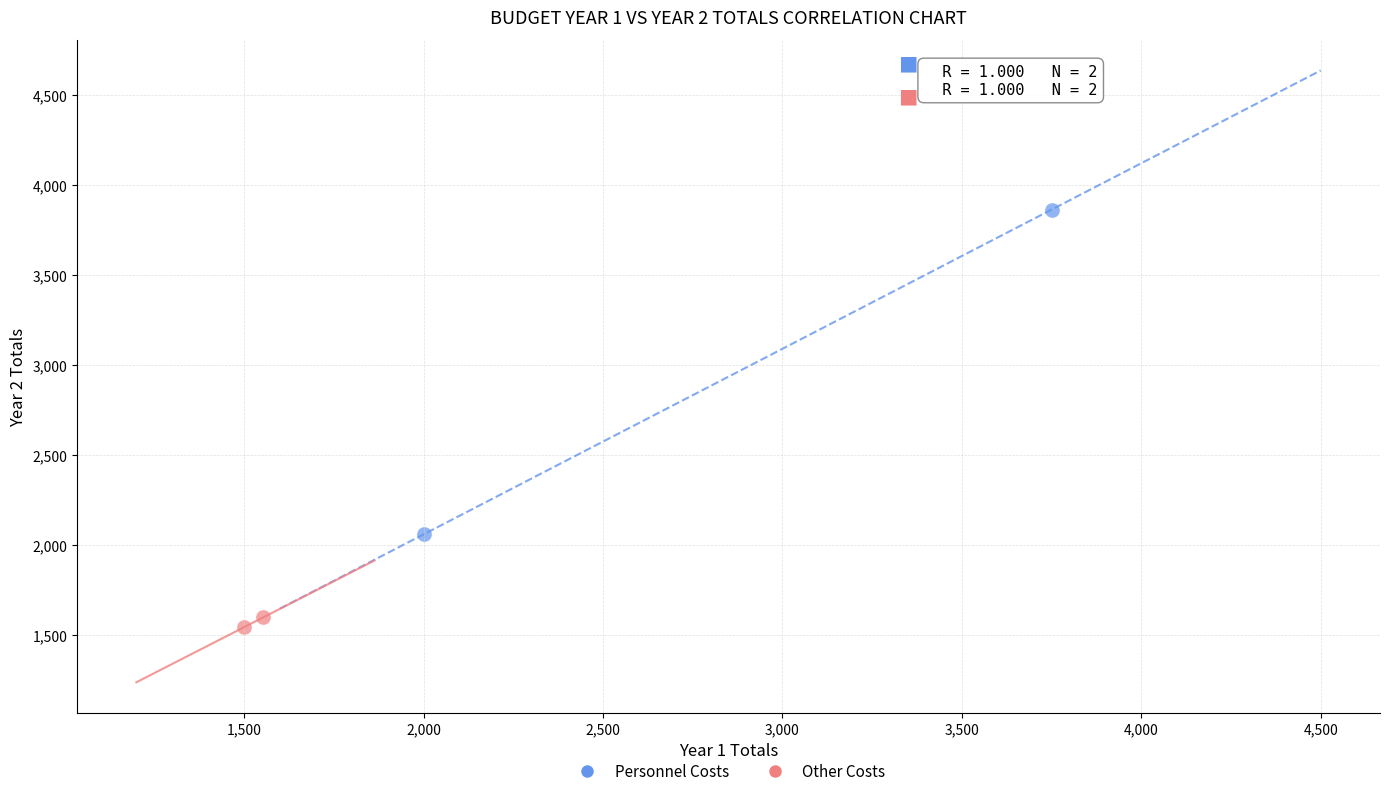

What are all the series names shown in the legend?

Personnel Costs, Other Costs